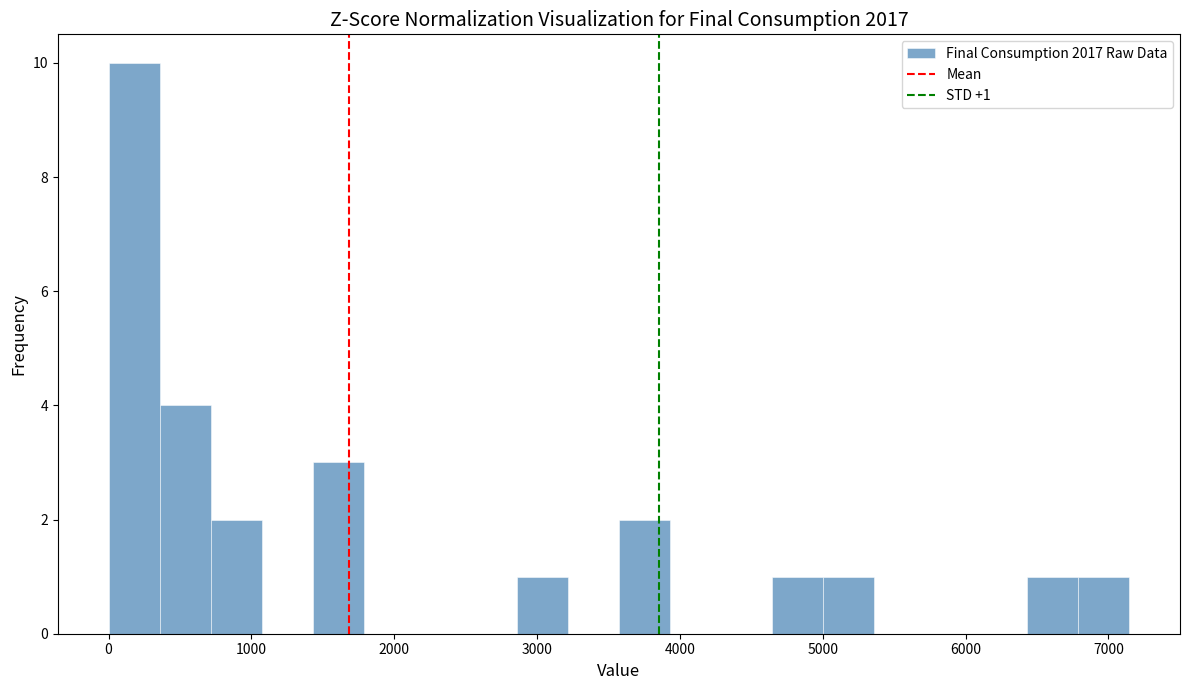

Read against the x-axis, roughly where is the centre of the tallest bar?

200